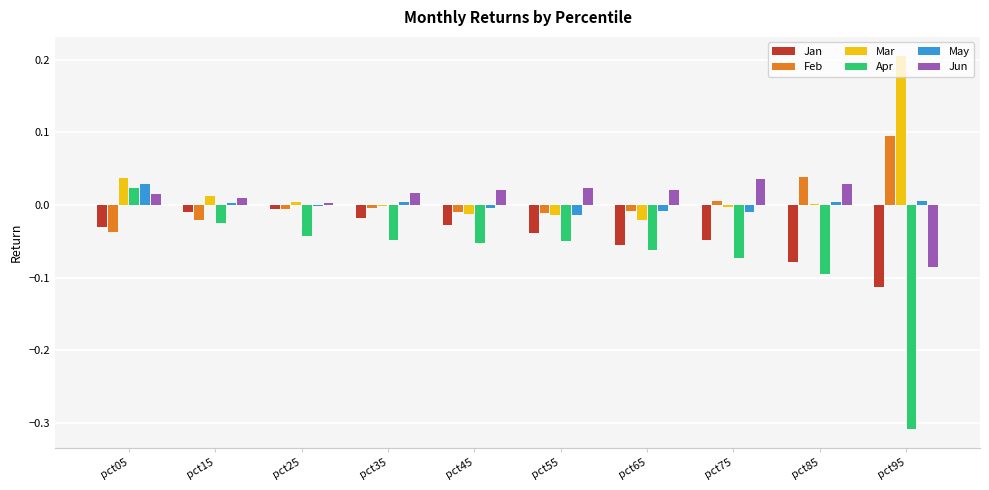

What are all the series names shown in the legend?

Jan, Feb, Mar, Apr, May, Jun